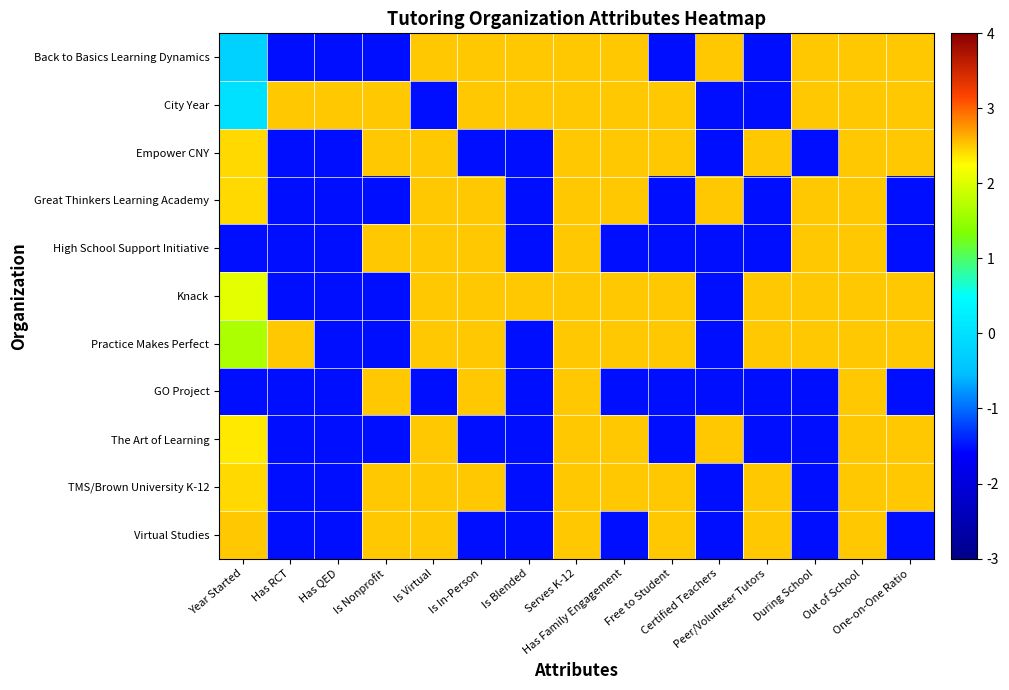

Which category has the highest value across all series?

Is Virtual